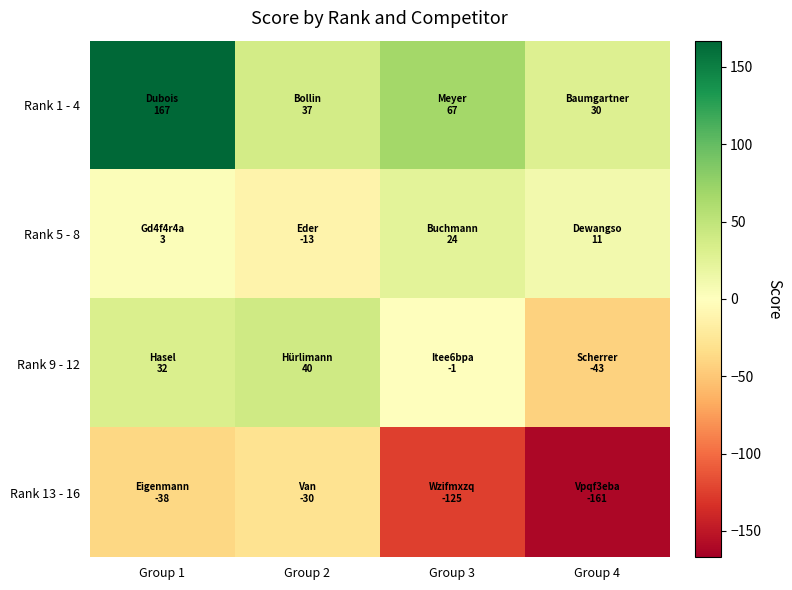

Reading right to left, extract all data points from this chart.

Rank 1 - 4: Group 4=30	Group 3=67	Group 2=37	Group 1=167
Rank 5 - 8: Group 4=11	Group 3=24	Group 2=-13	Group 1=3
Rank 9 - 12: Group 4=-43	Group 3=-1	Group 2=40	Group 1=32
Rank 13 - 16: Group 4=-161	Group 3=-125	Group 2=-30	Group 1=-38